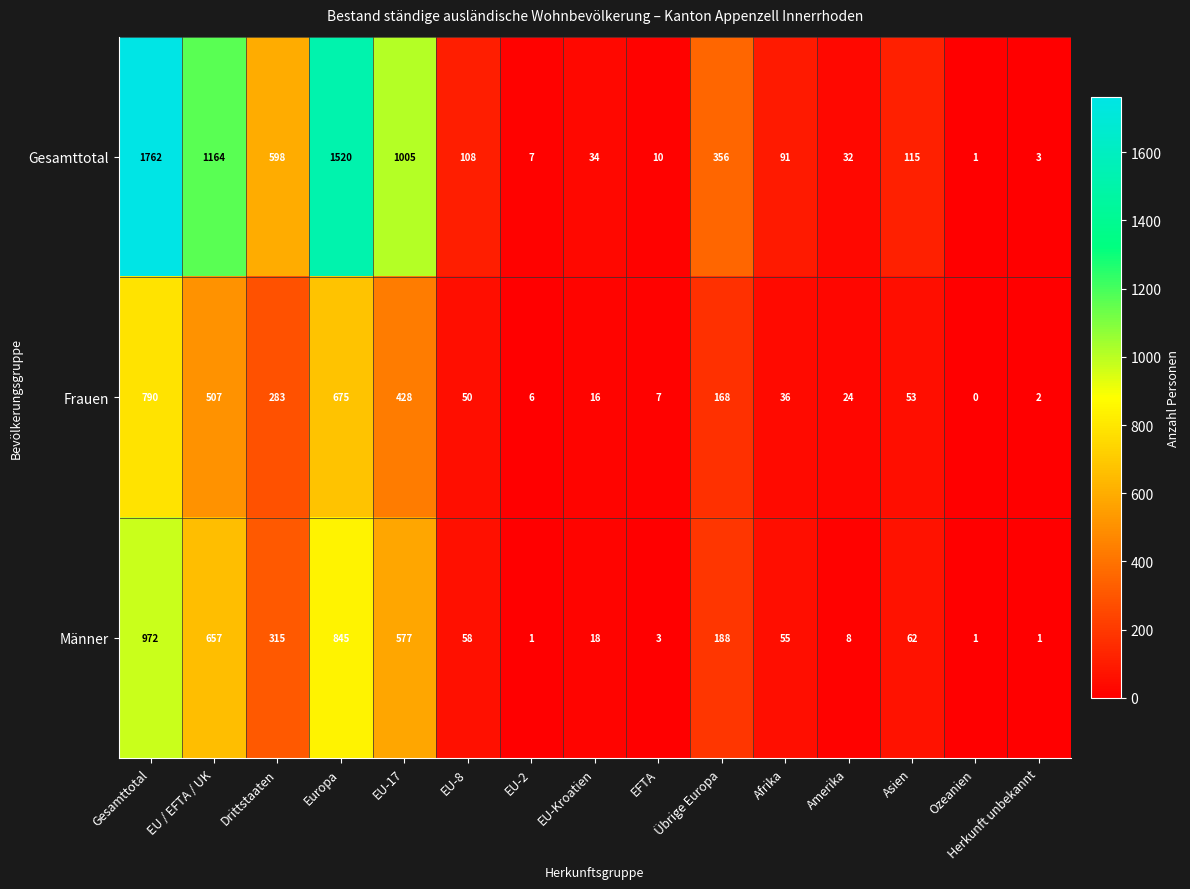

What is the greatest value displayed?

1762